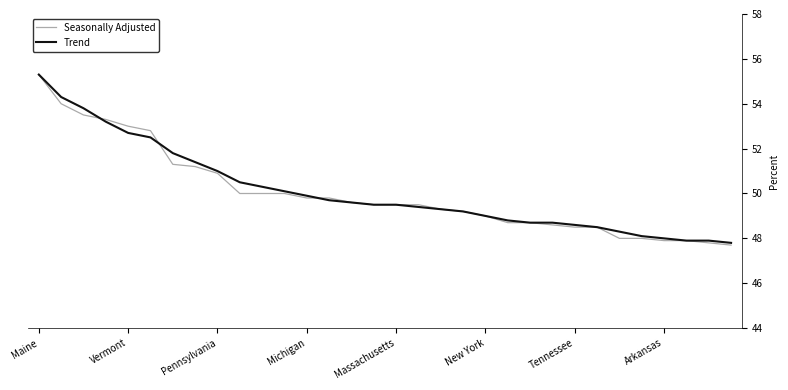

What is the minimum value shown in the chart?

47.7